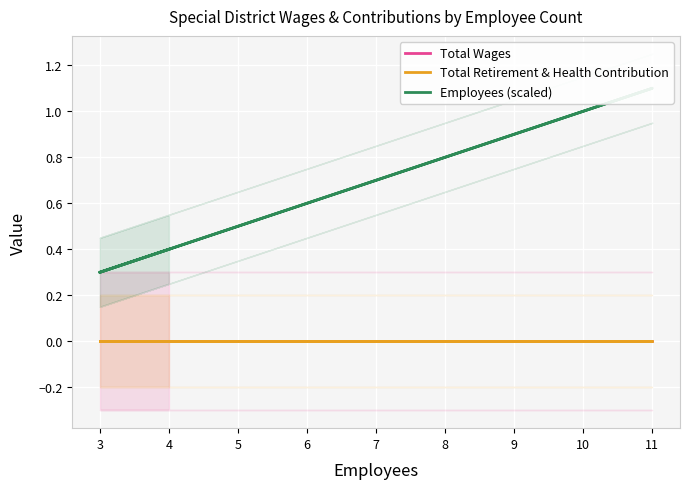

True or false: Total Wages has more than 2 points higher than both neighbors.

False